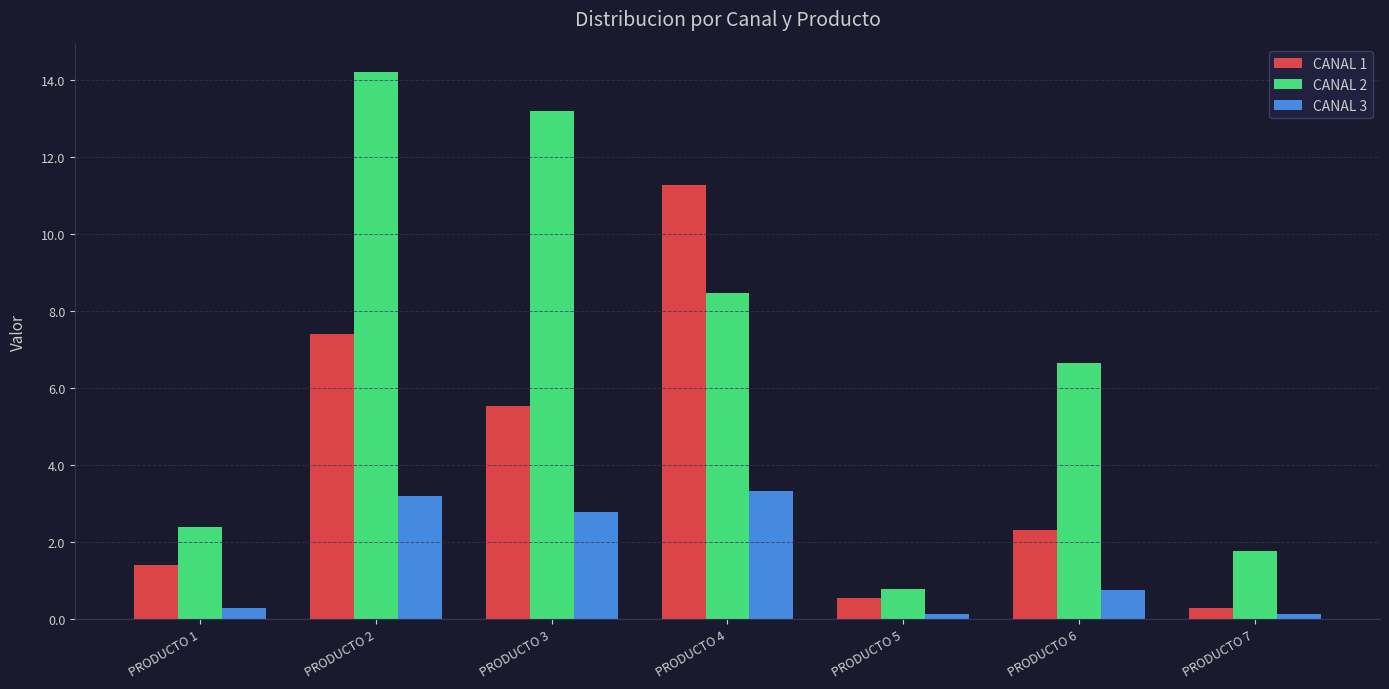

What is the difference between the maximum and minimum values in the CANAL 1 series?

11.0